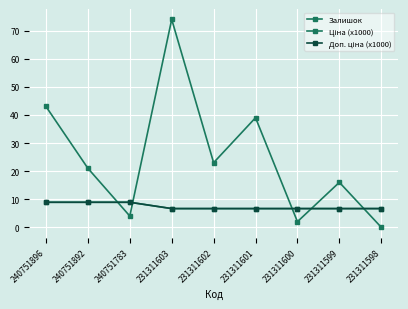

Does the chart display data point markers on the line(s)?

Yes